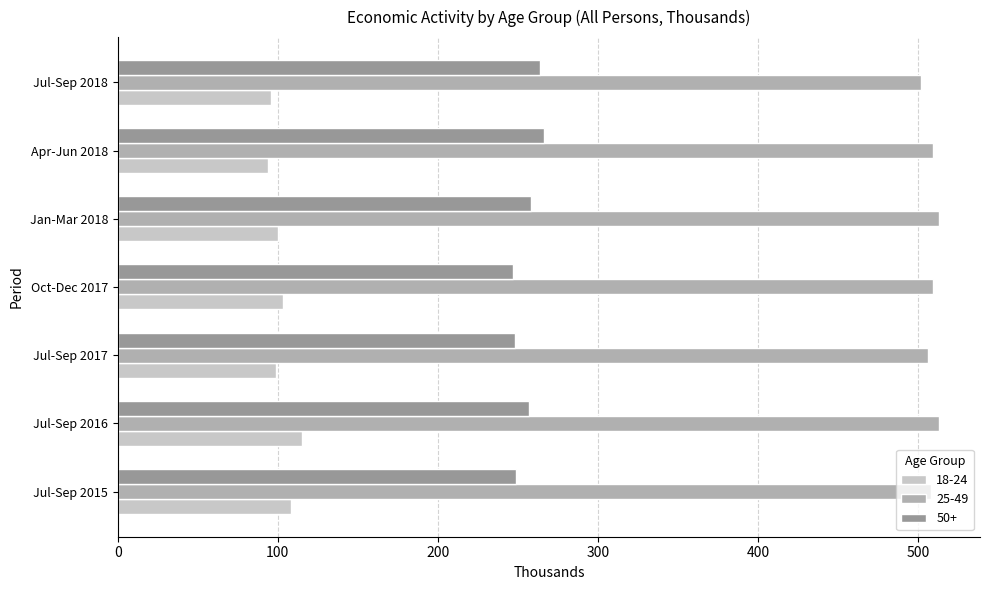

How many data points does each series have?

7